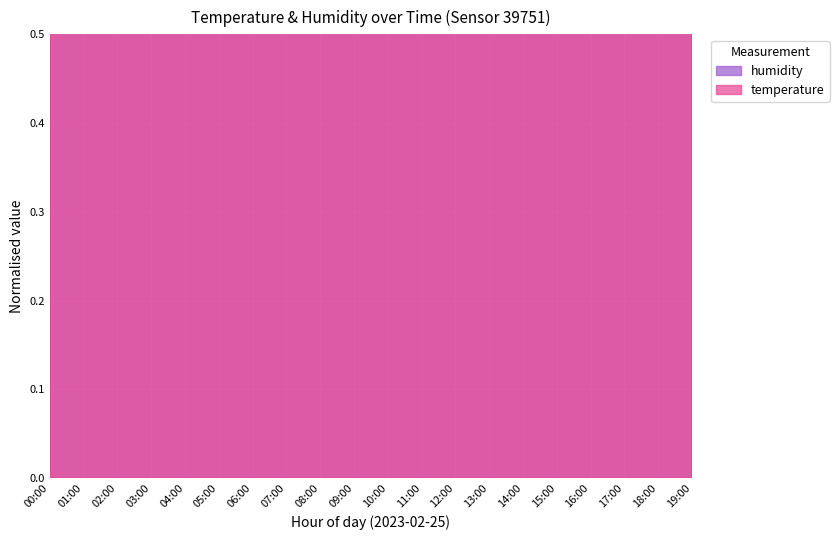

Read the temperature value at 04:00.

0.8